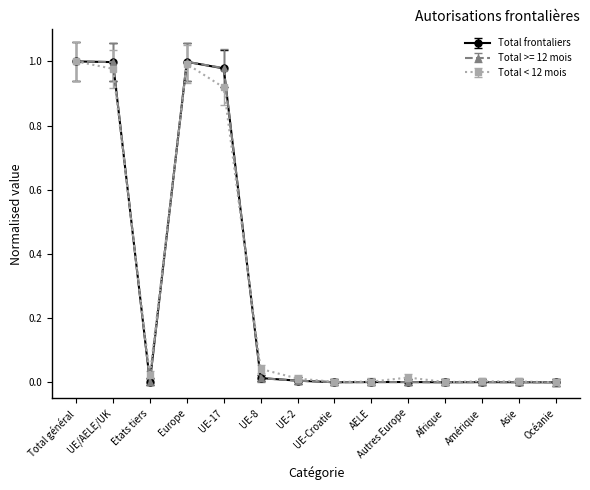

What is the label of the 9th point from the right?

UE-8